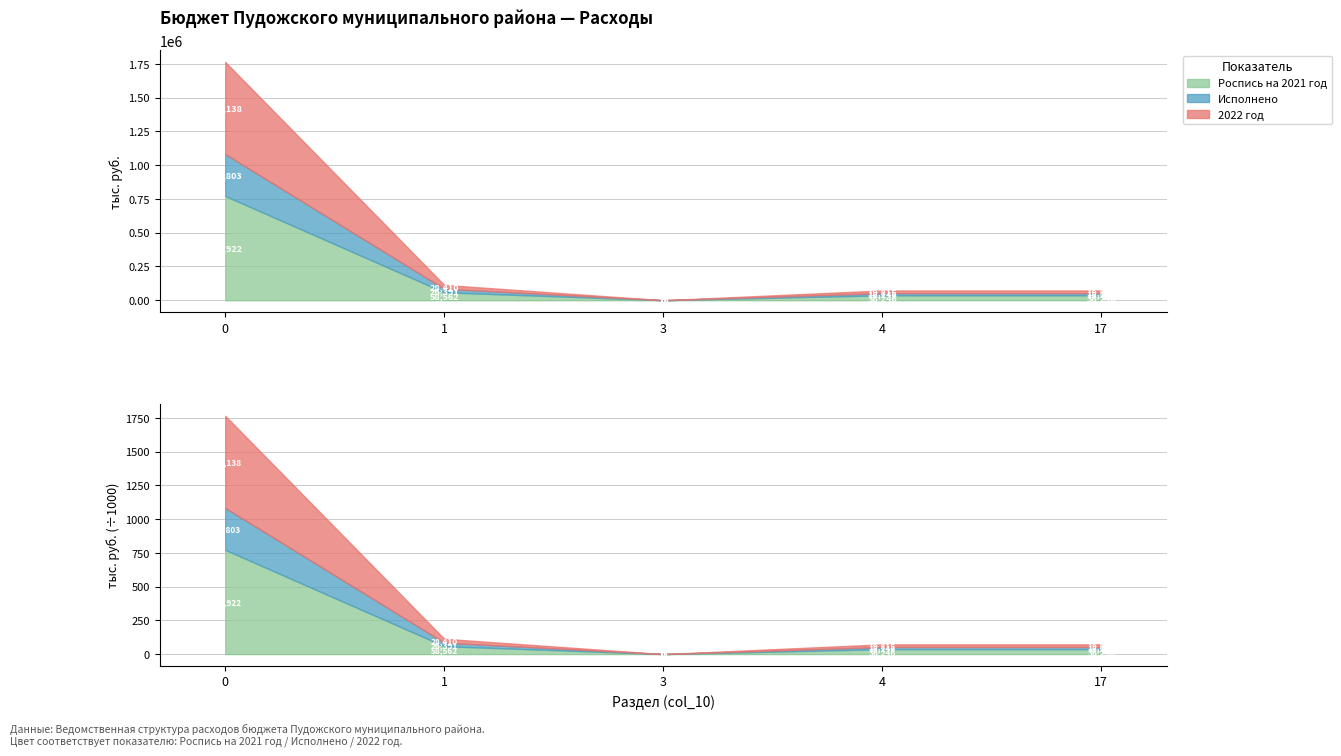

The value of Исполнено at 17 is 16145.6. True or false?

True